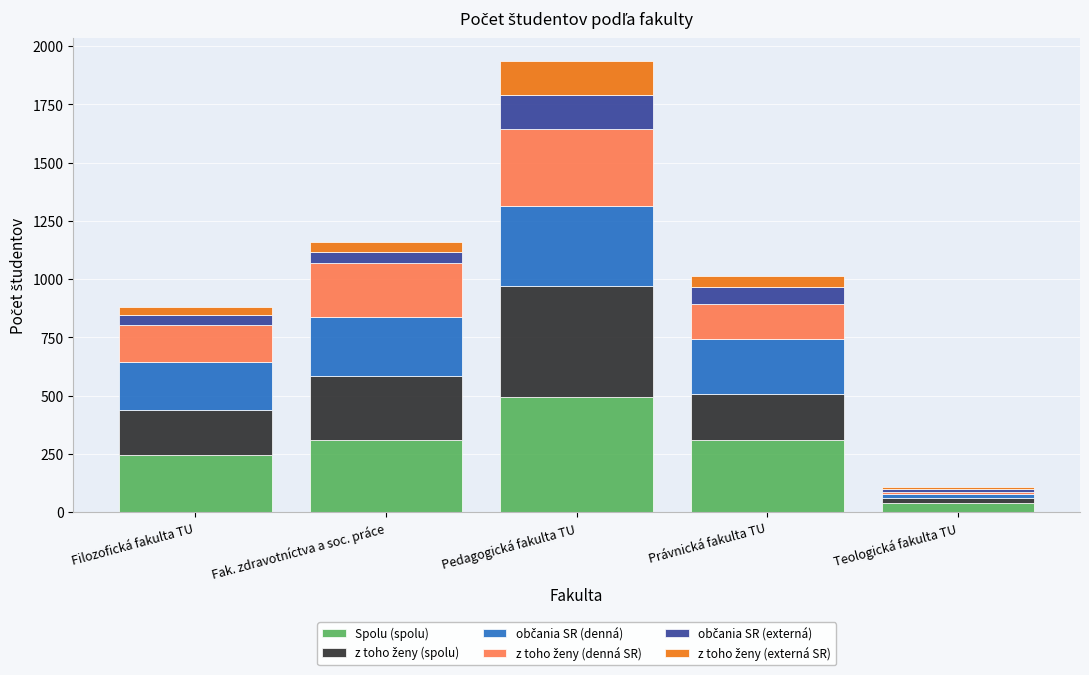

Does the chart contain stacked bars?

Yes